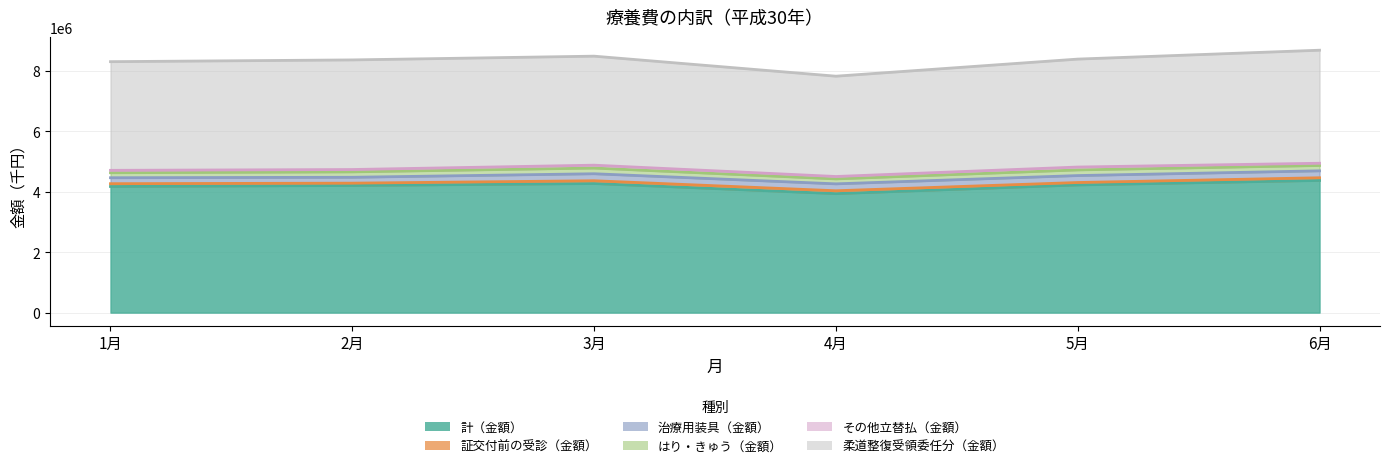

What is the maximum value shown in the chart?

4377279.0